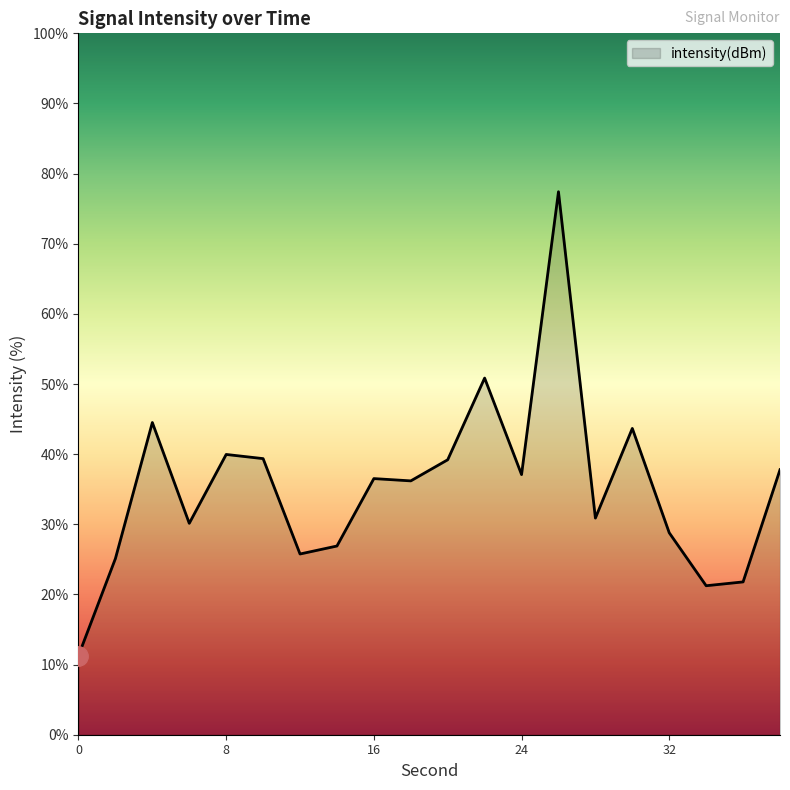

What is the greatest value displayed?

77.4